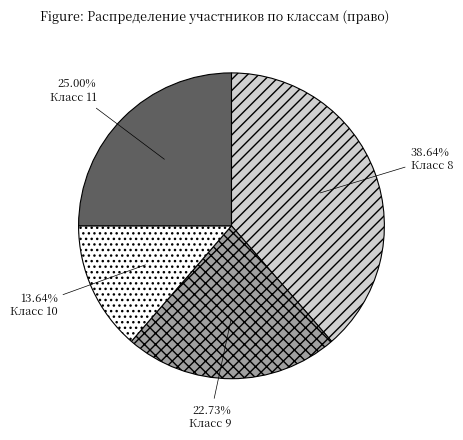

Between Класс 8 and Класс 9, which is larger?

Класс 8